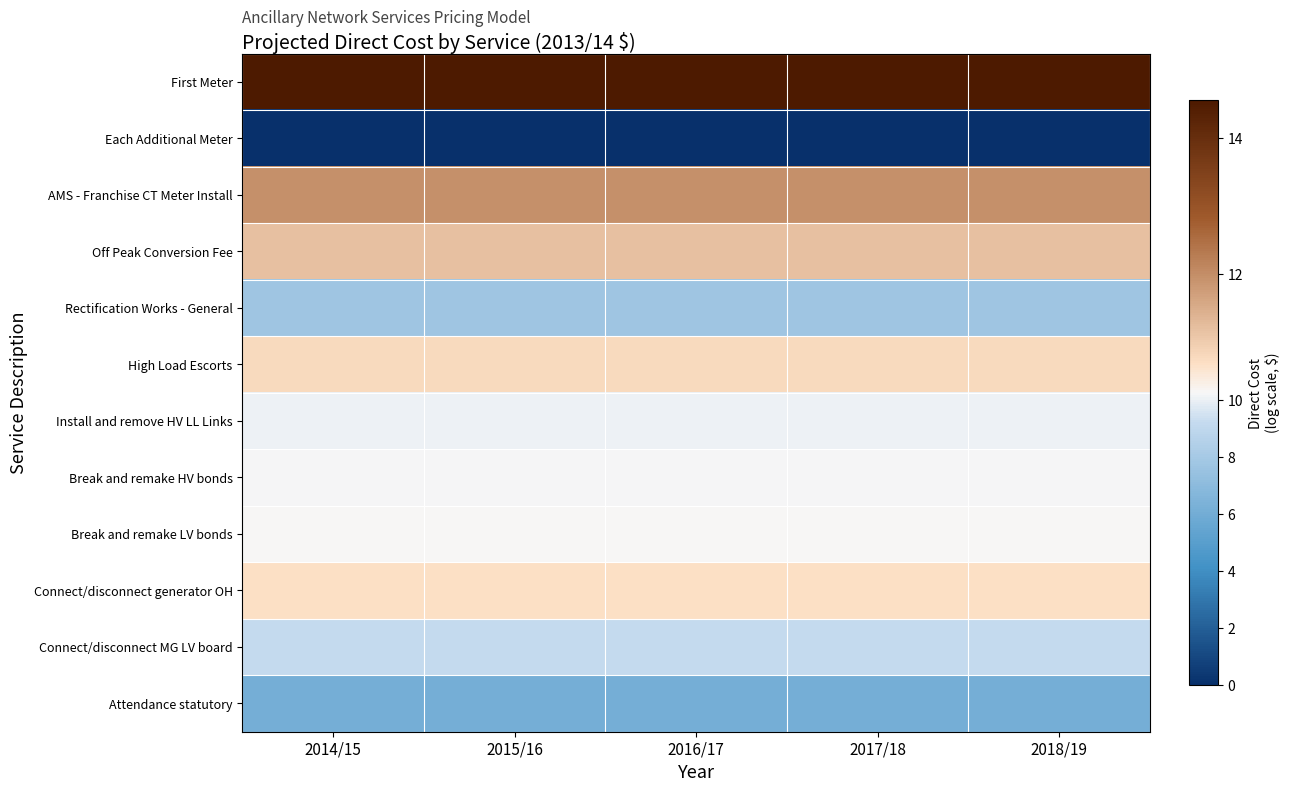

Which label corresponds to the smallest value in the chart?

2014/15